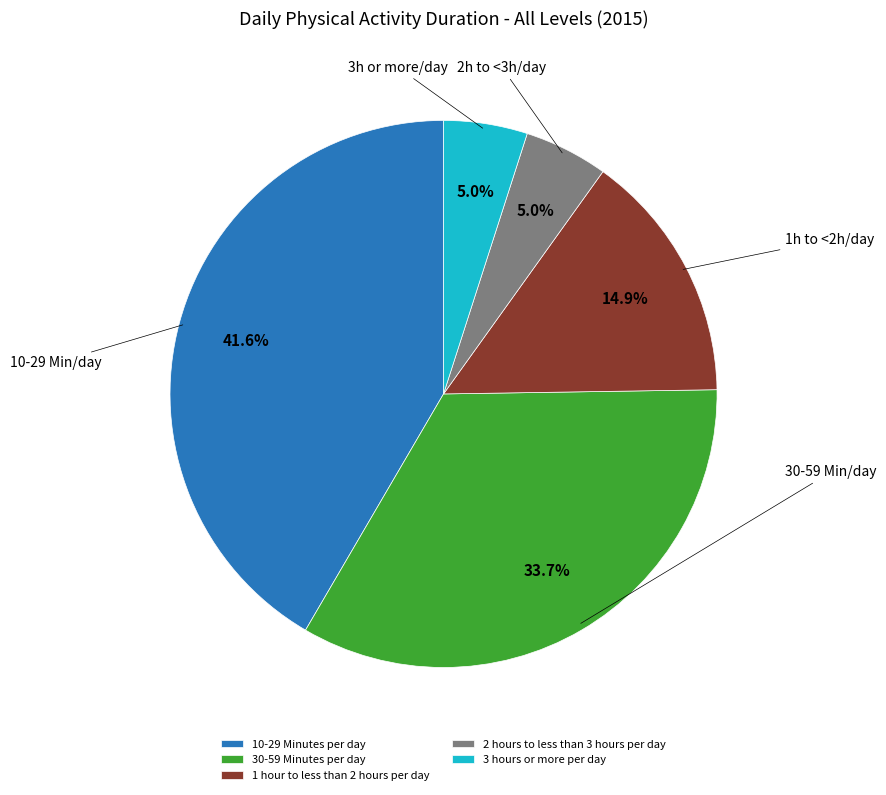

How many slices are in this pie chart?

5